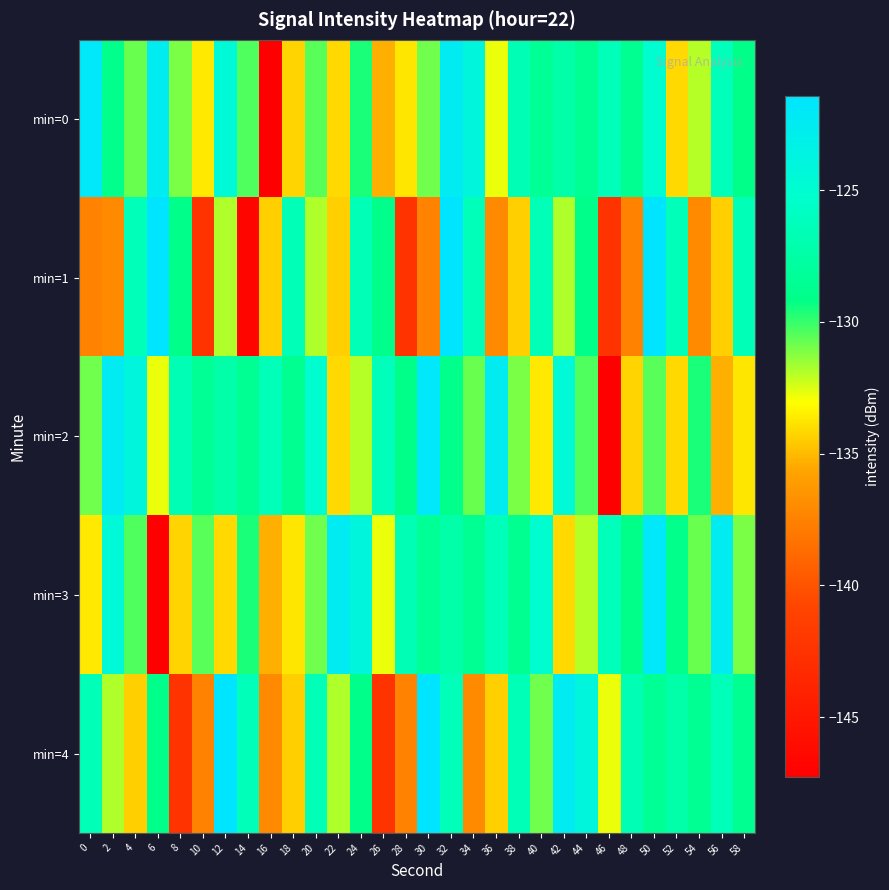

What is the total value across all series at 26?

-665.7